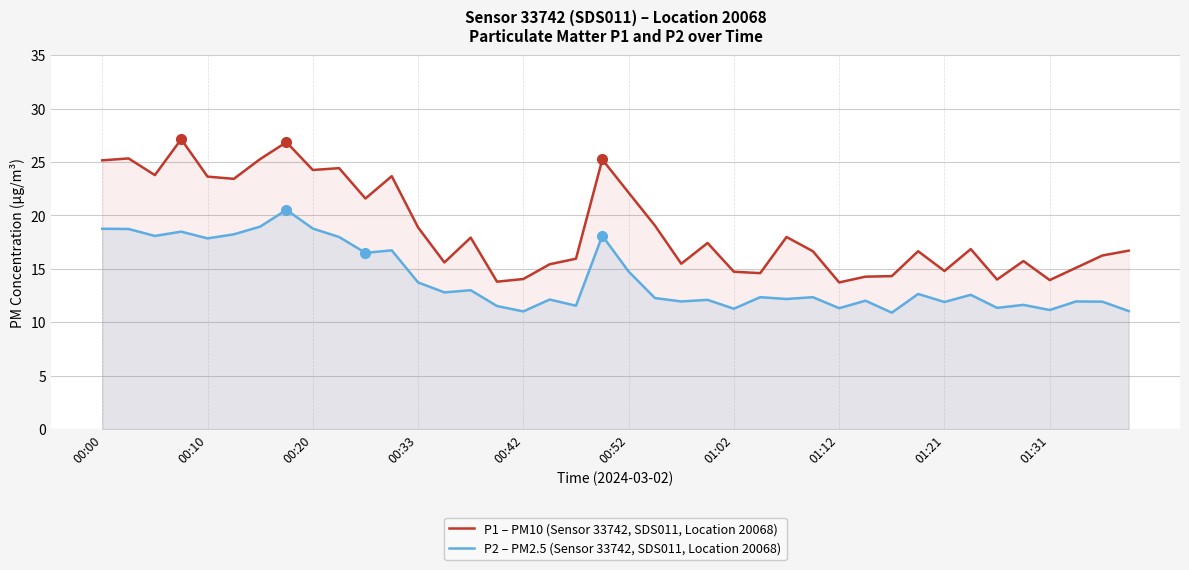

Which series has the largest total across all categories?

P1 – PM10 (Sensor 33742, SDS011, Location 20068)